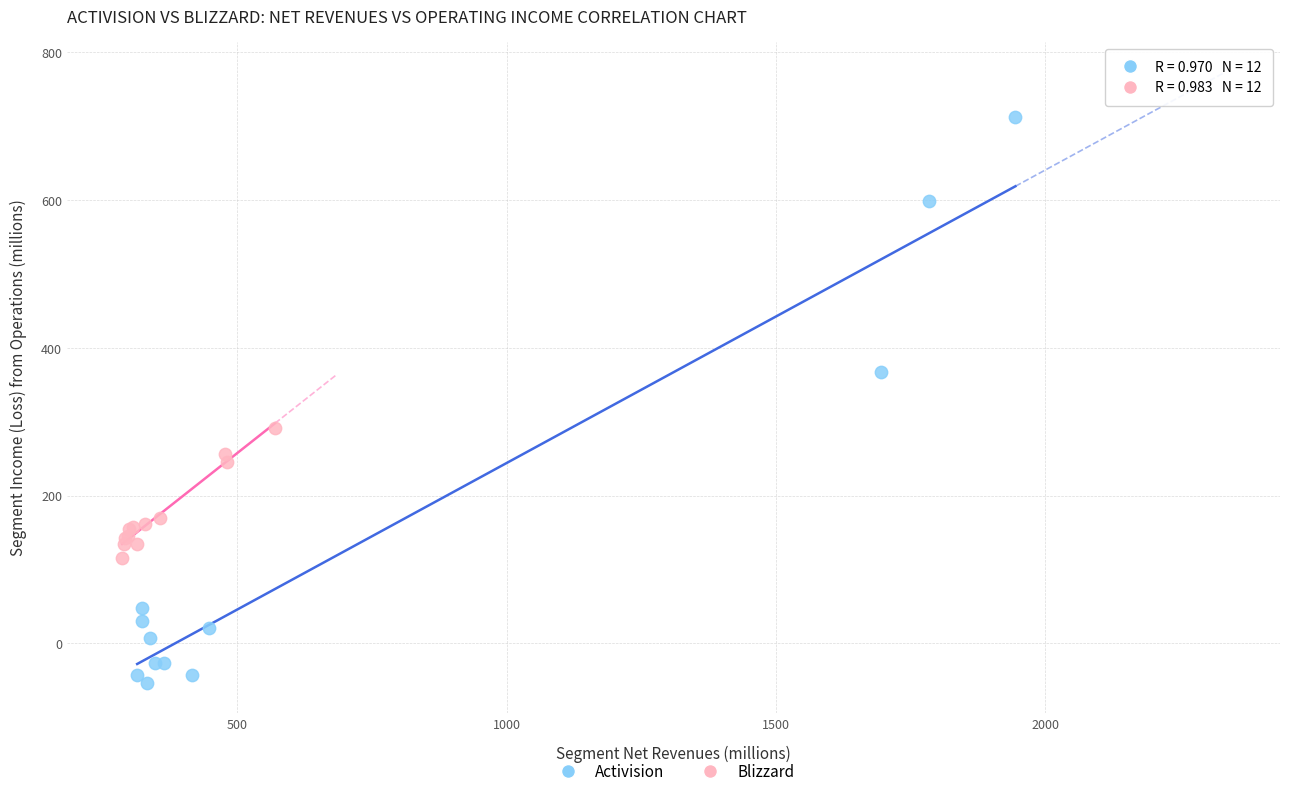

Which series contains the highest Y value?

Activision